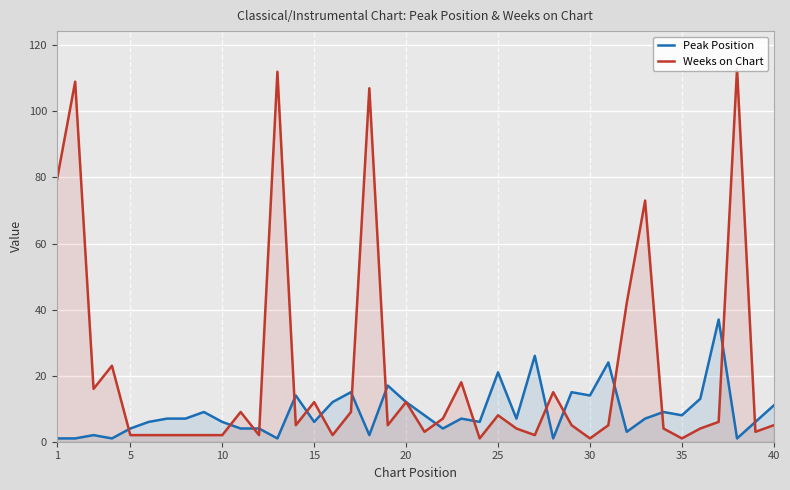

The Peak Position series shows 14 at 35. True or false?

False